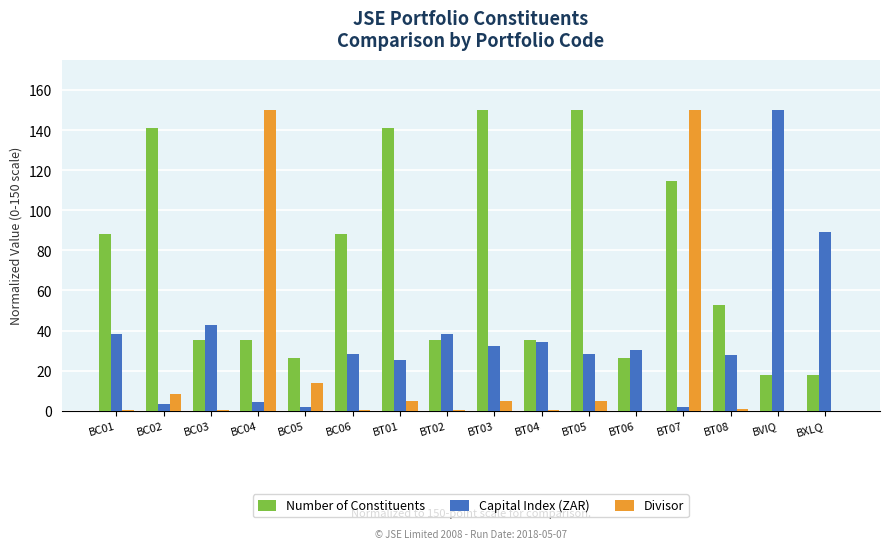

What is the sum of the Number of Constituents values at BT02 and BC04?

70.6